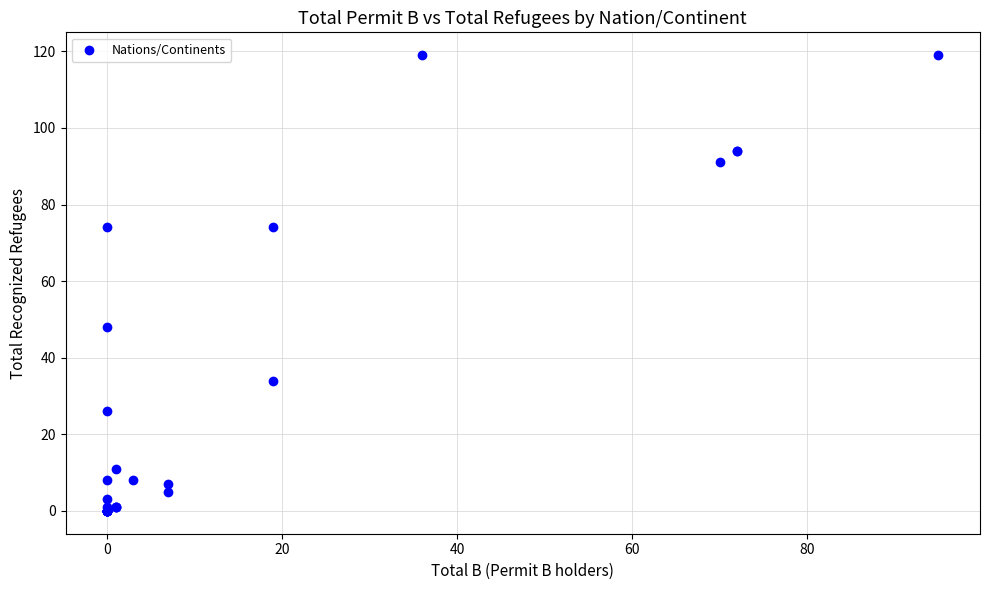

What Y value in the scatter plot is closest to 59?

48